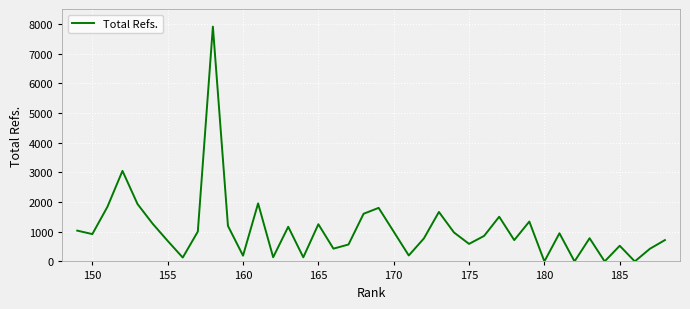

What is the sum of all values?

43251